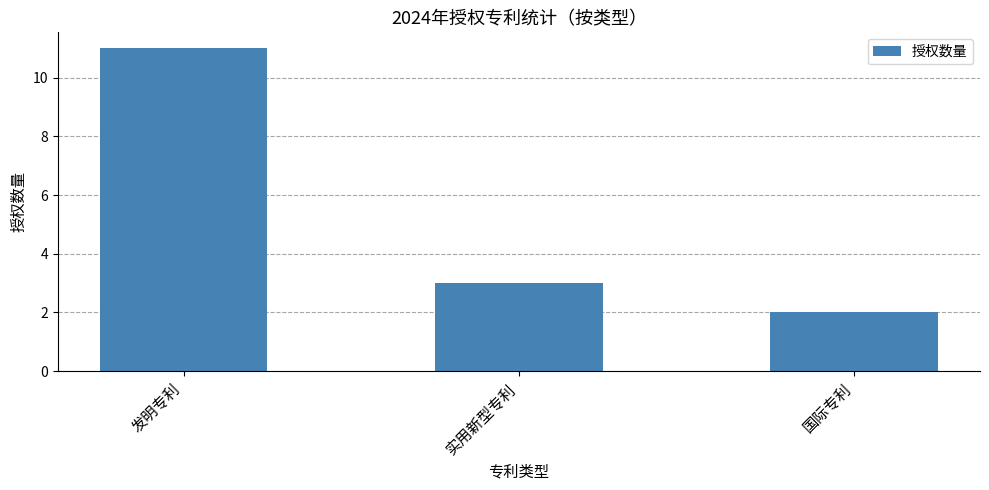

The chart shows a value of 2 at 国际专利. True or false?

True